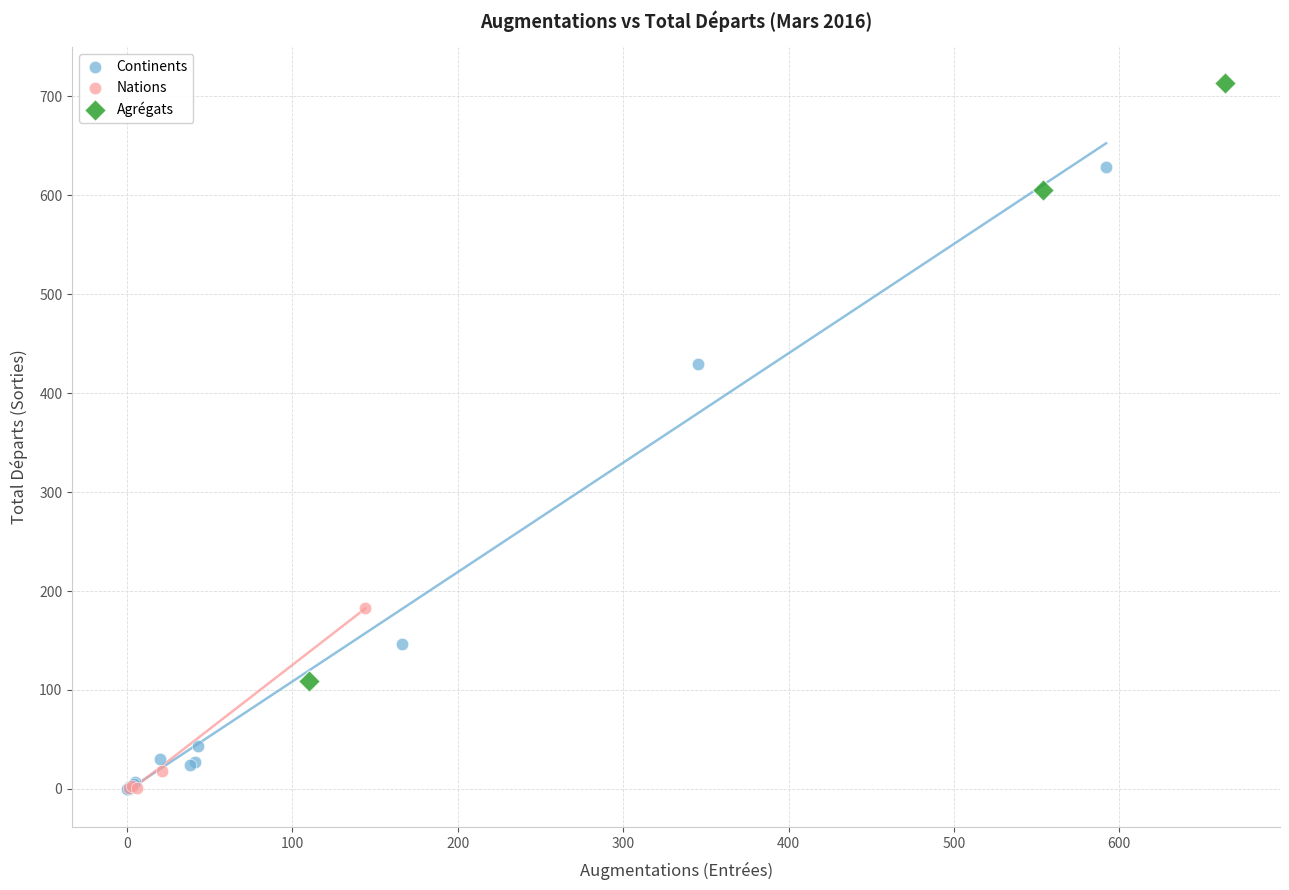

Which series has the widest spread of Y values?

Continents